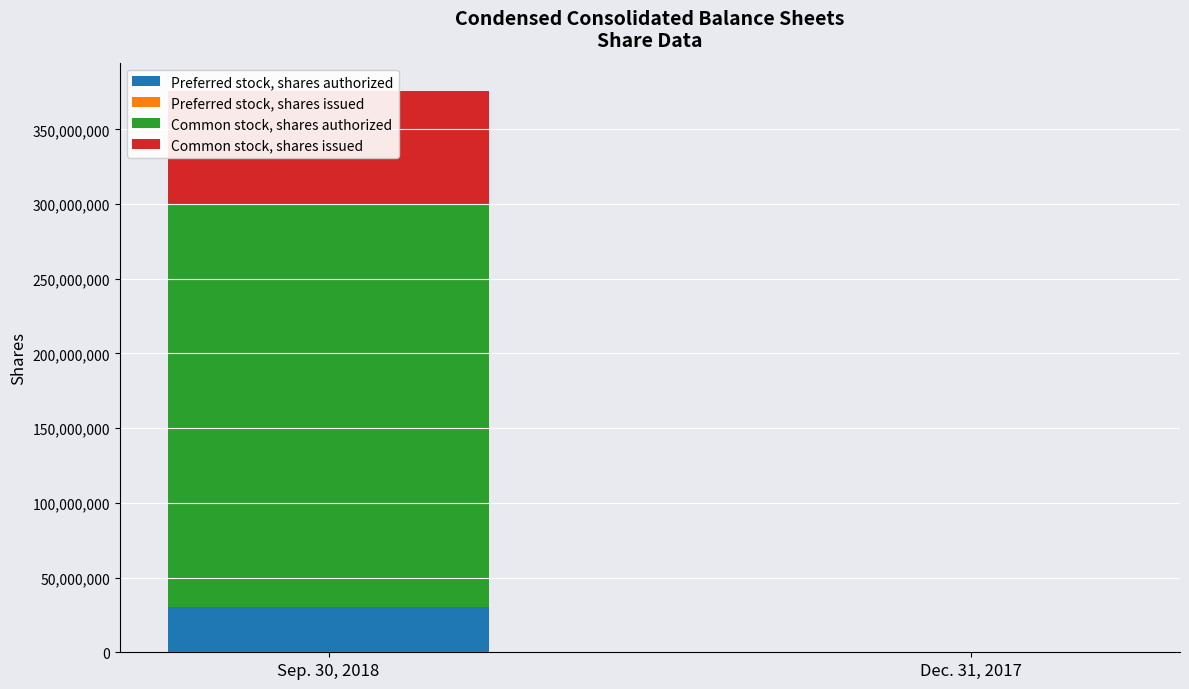

Reading left to right, transcribe all the data shown in this chart.

Preferred stock, shares authorized: 30000000	0
Preferred stock, shares issued: 0	0
Common stock, shares authorized: 270000000	0
Common stock, shares issued: 75836252	0